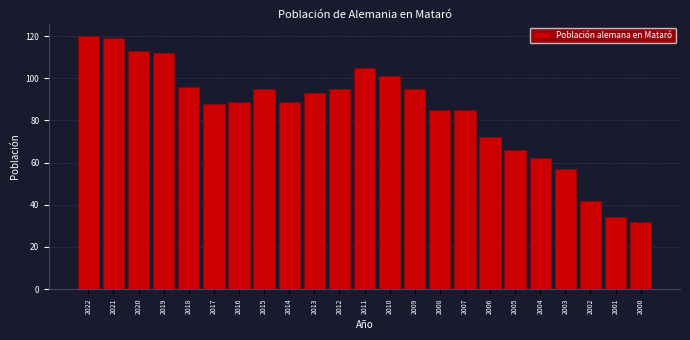

Reading left to right, extract all data points from this chart.

120	119	113	112	96	88	89	95	89	93	95	105	101	95	85	85	72	66	62	57	42	34	32